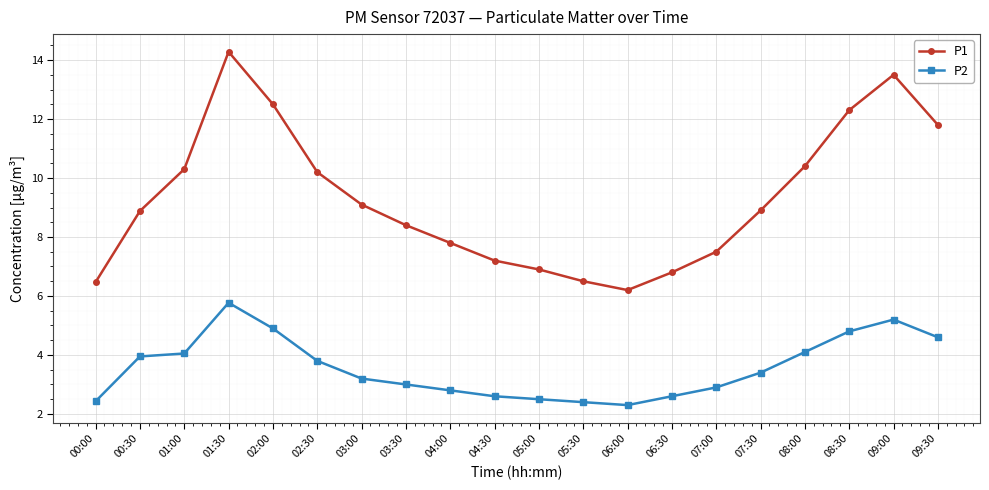

The P2 series shows 2.3 at 06:00. True or false?

True